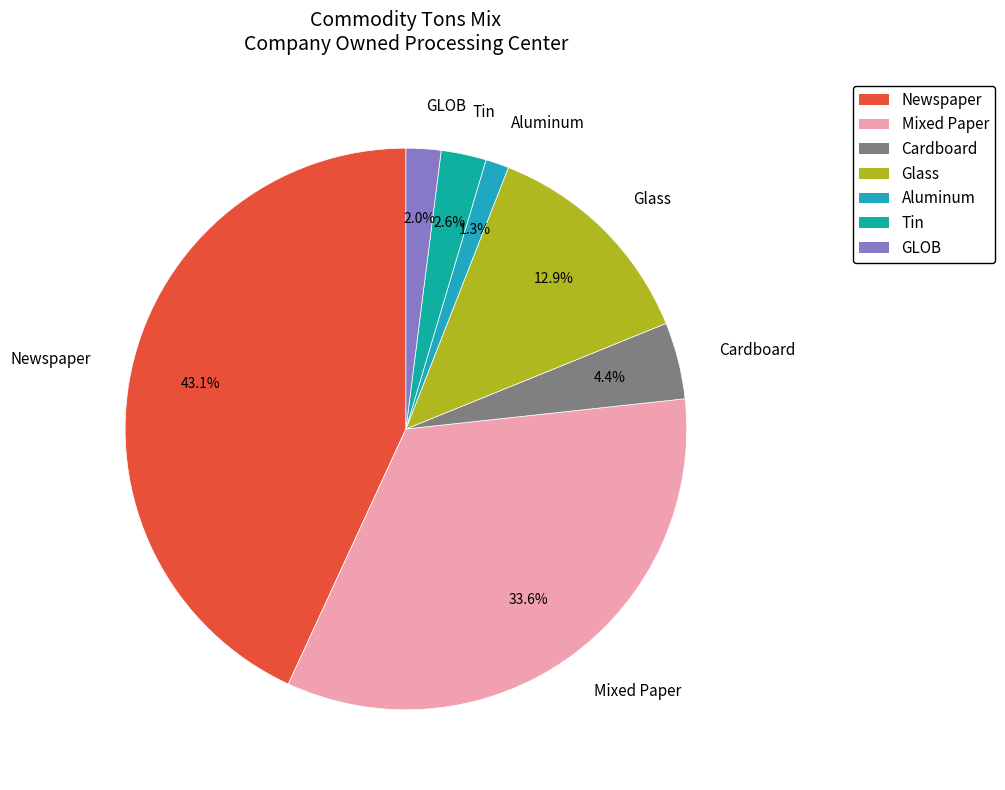

What percentage is the Newspaper slice, to the nearest percent?

43%